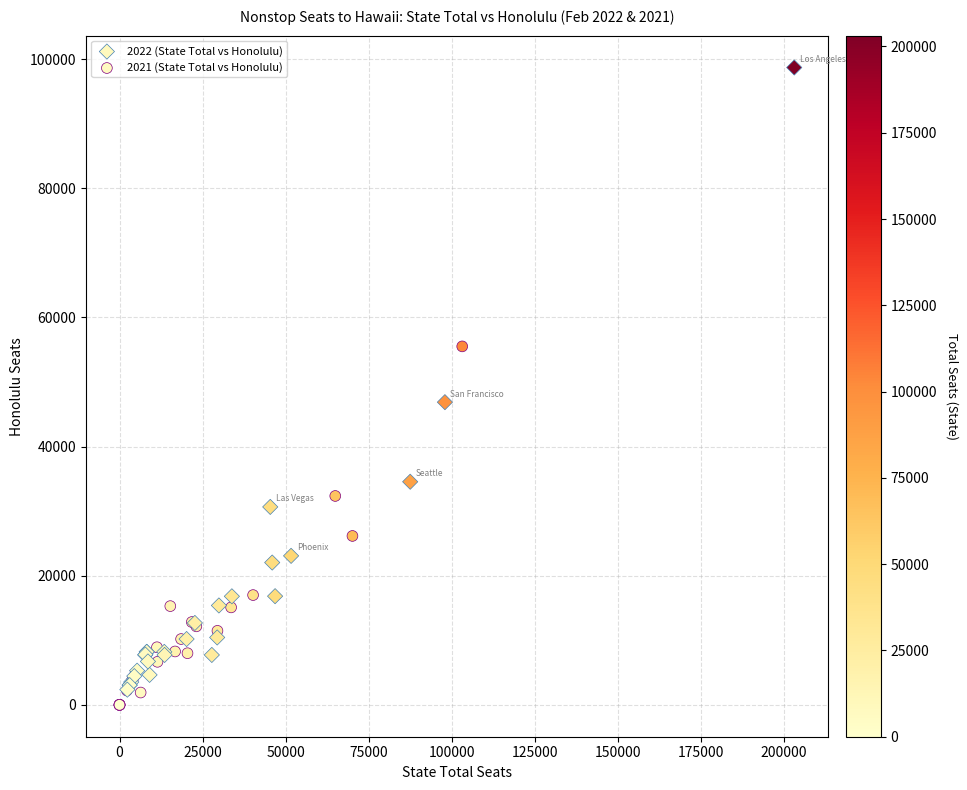

Which series reaches the maximum Y coordinate?

2022 (State Total vs Honolulu)